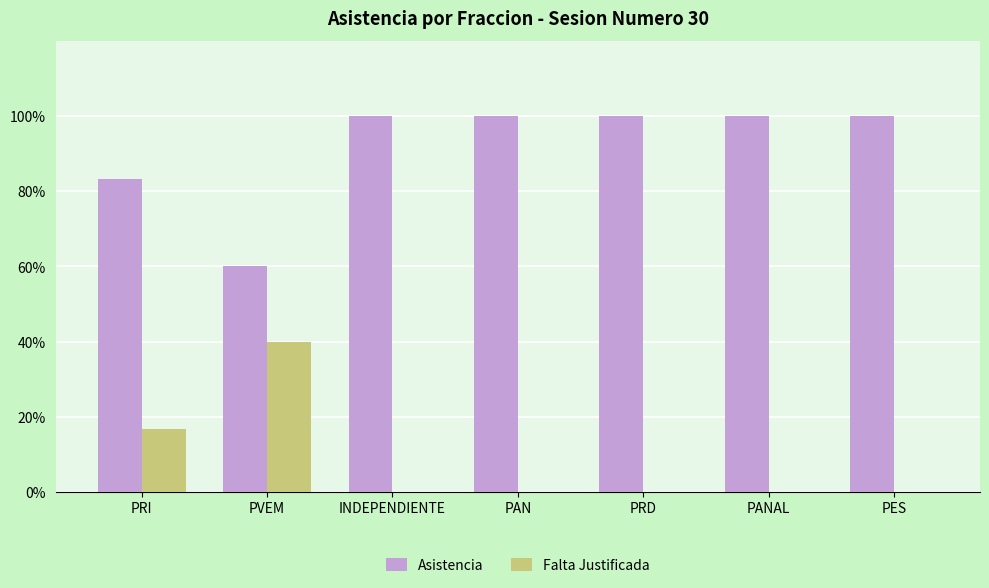

How many series are shown in this chart?

2